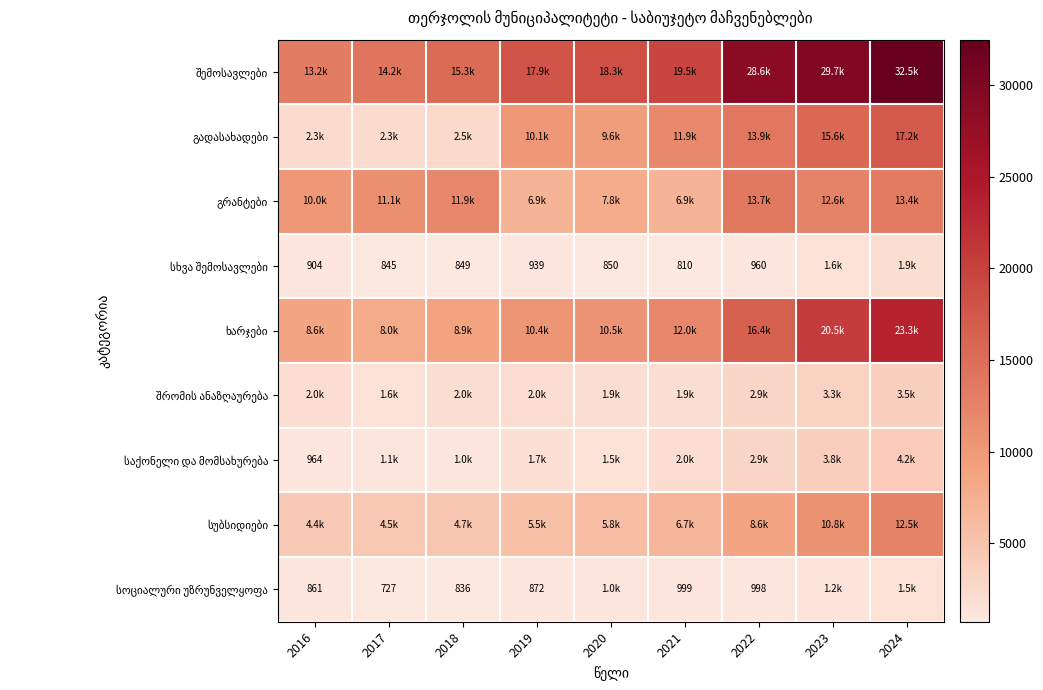

What is the maximum value for გრანტები?

13715.5